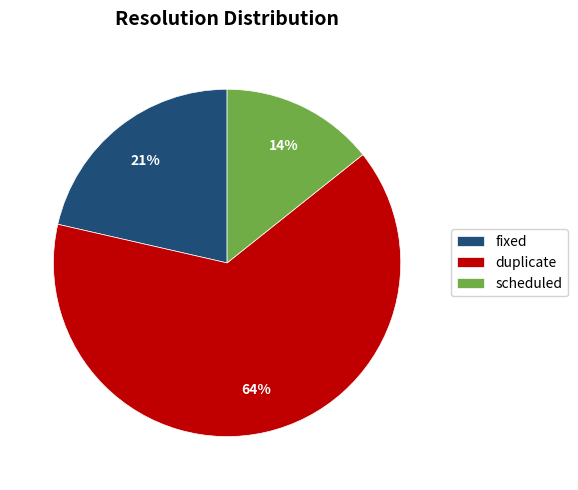

Is it true that fixed is 21% of the pie?

True